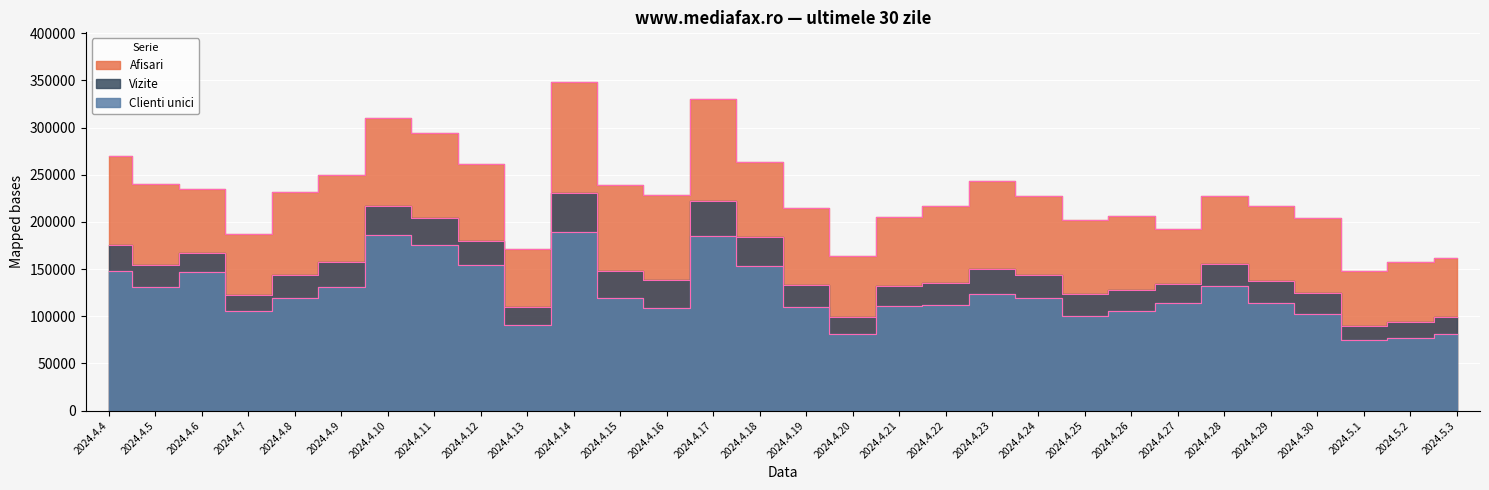

Which series has the largest range (max minus min)?

Afisari